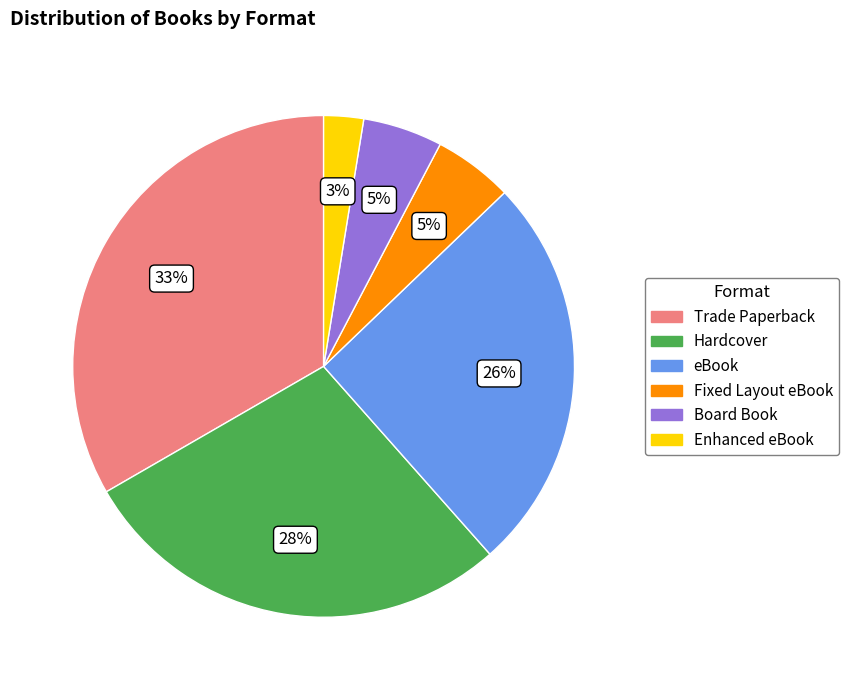

Count the number of slices in the pie.

6